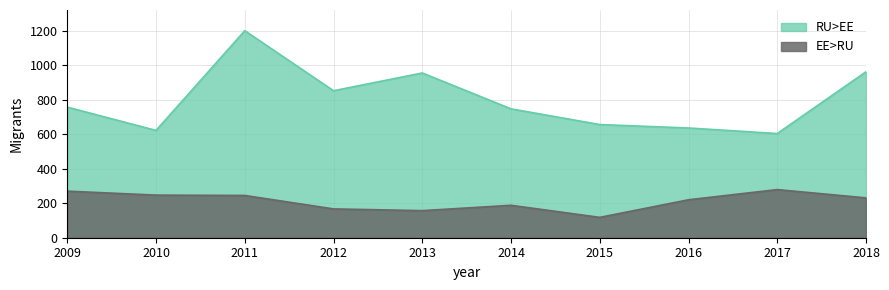

True or false: RU>EE has more than 2 points higher than both neighbors.

False